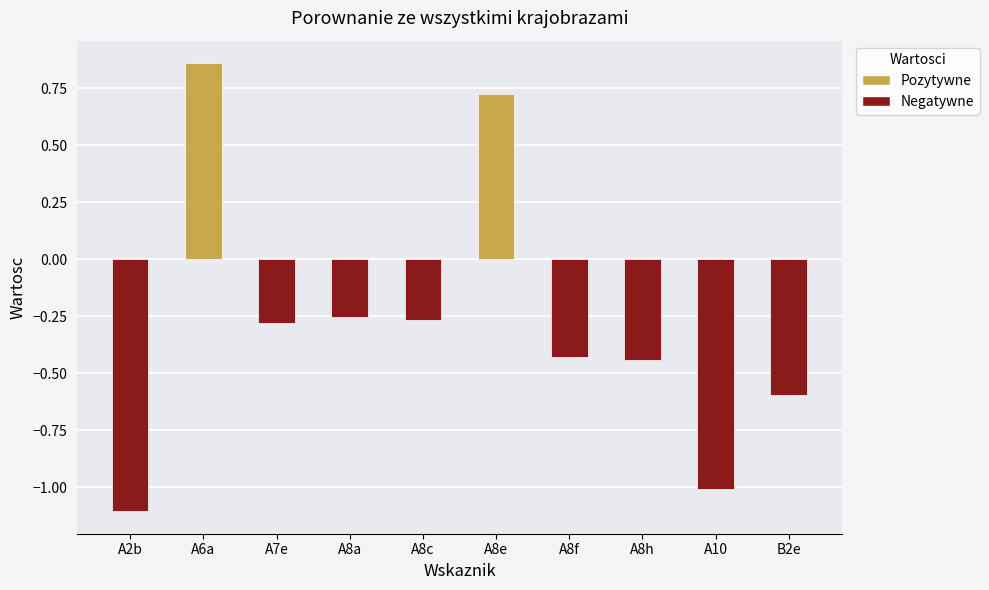

Where does the data first go above 0?

A6a